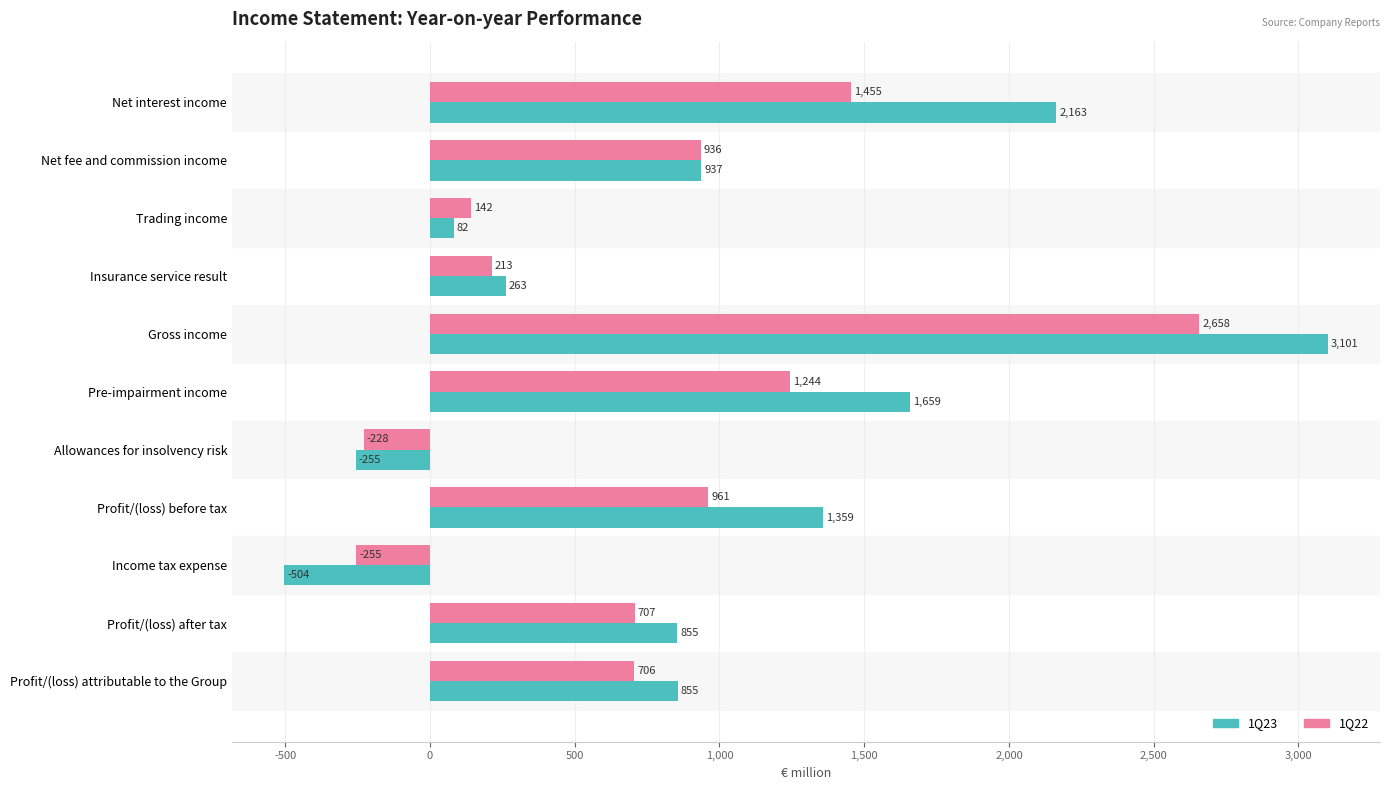

Is it true that 1Q23 equals 1358.6 at Profit/(loss) before tax?

True